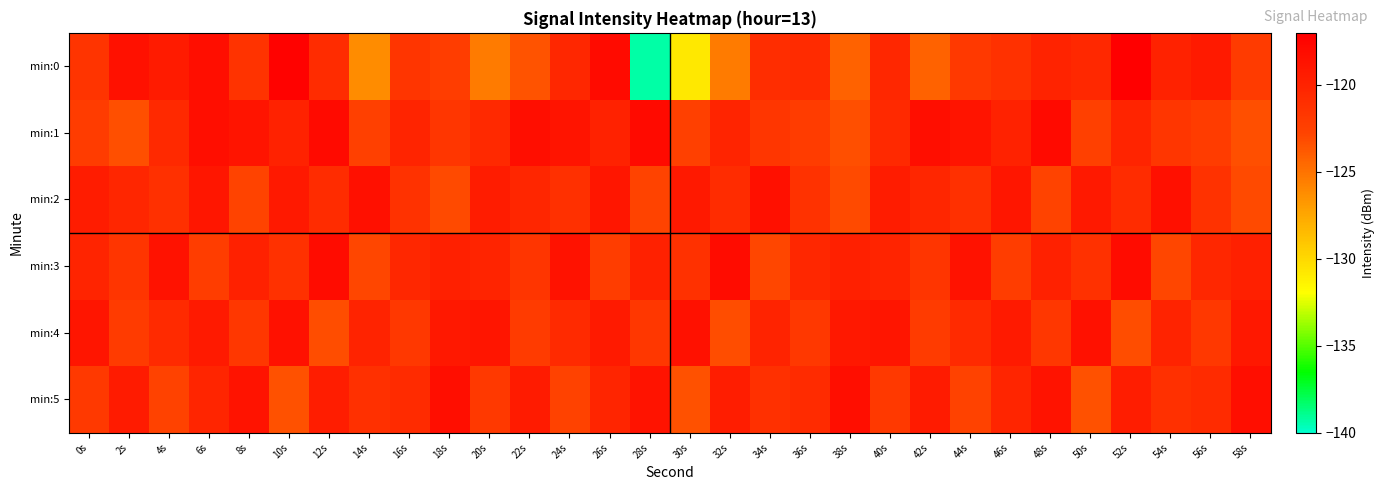

How many series are shown in this chart?

6